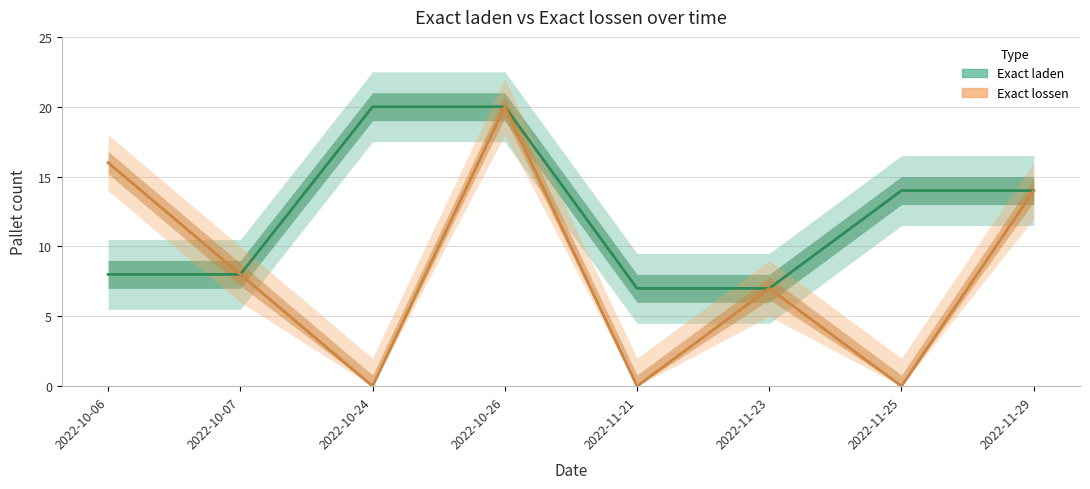

How many lines are shown in the chart?

2